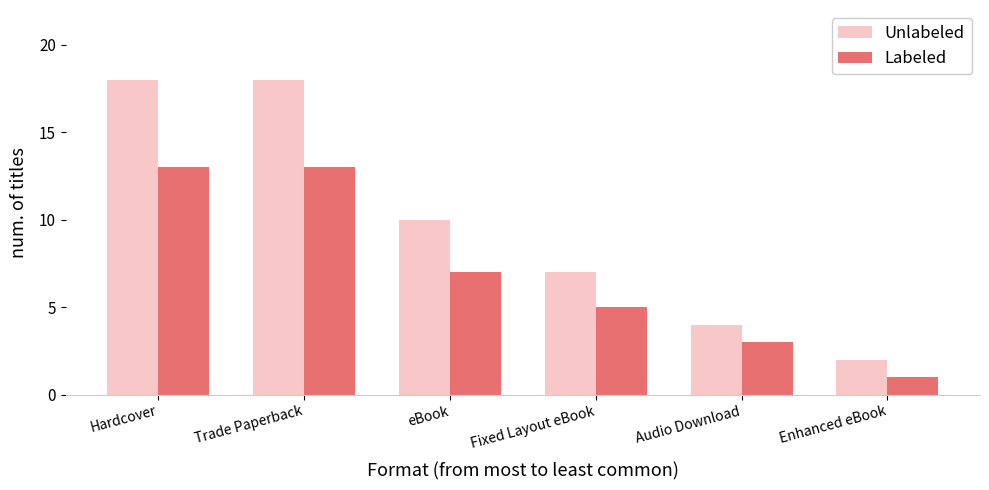

The Labeled series shows 2 at Enhanced eBook. True or false?

False